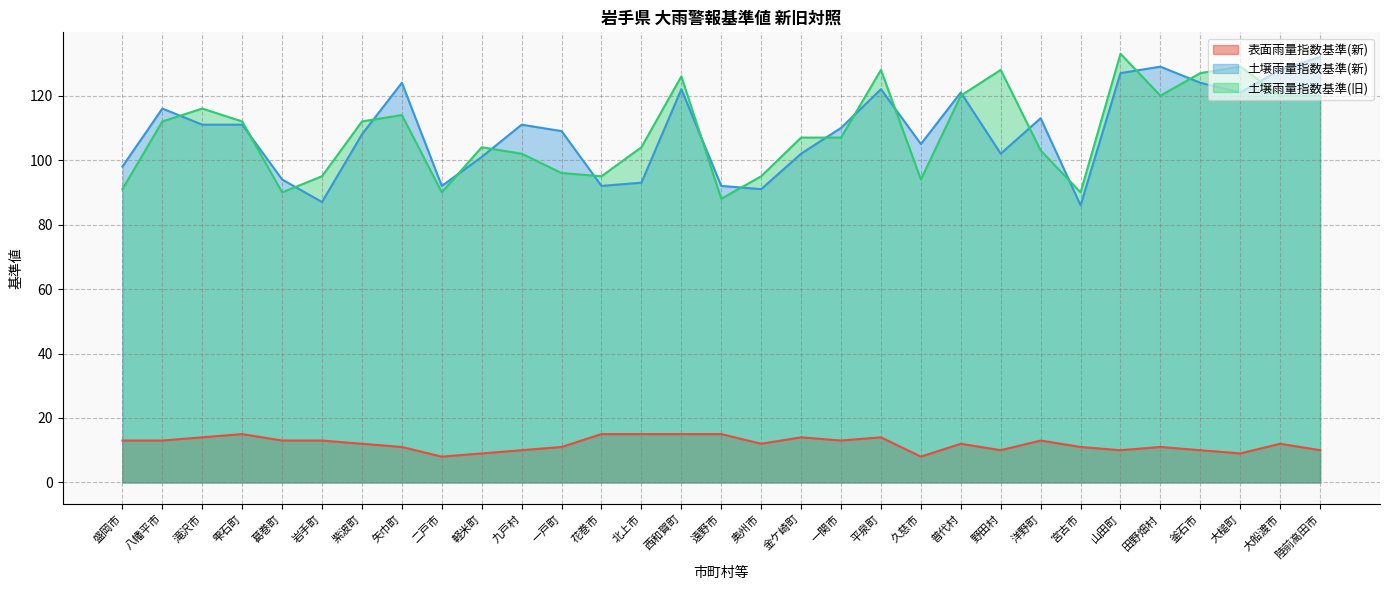

List the labels in order of 土壌雨量指数基準(旧) value, largest first.

山田町, 大槌町, 平泉町, 野田村, 釜石市, 西和賀町, 普代村, 田野畑村, 大船渡市, 陸前高田市, 滝沢市, 矢巾町, 八幡平市, 雫石町, 紫波町, 金ケ崎町, 一関市, 軽米町, 北上市, 洋野町, 九戸村, 一戸町, 岩手町, 花巻市, 奥州市, 久慈市, 盛岡市, 葛巻町, 二戸市, 宮古市, 遠野市